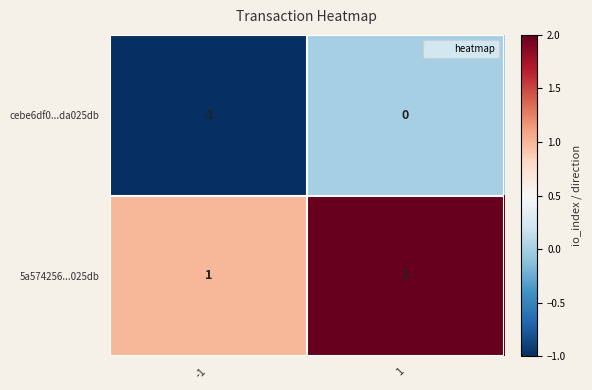

At which category is the sum across all series the highest?

1